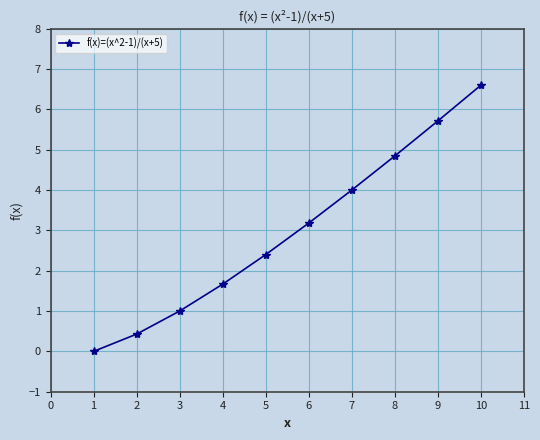

Between 5 and 9, which is larger?

9